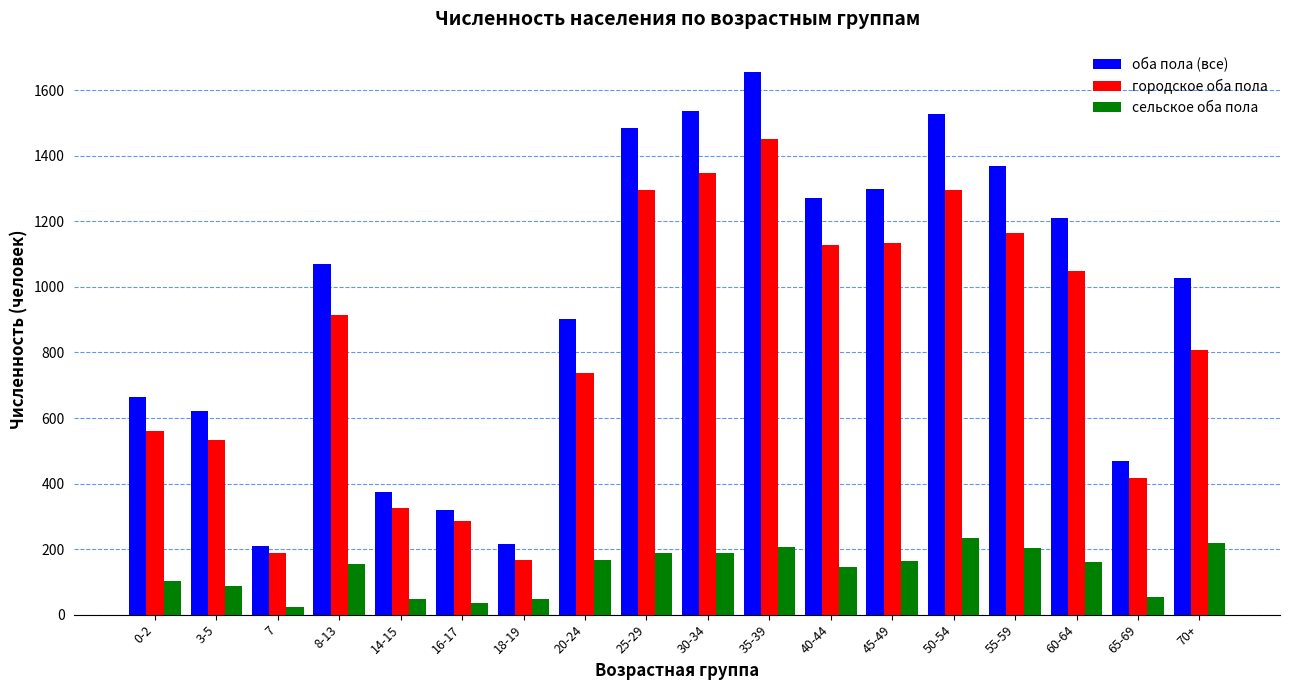

What is the total value across all series at 8-13?

2140